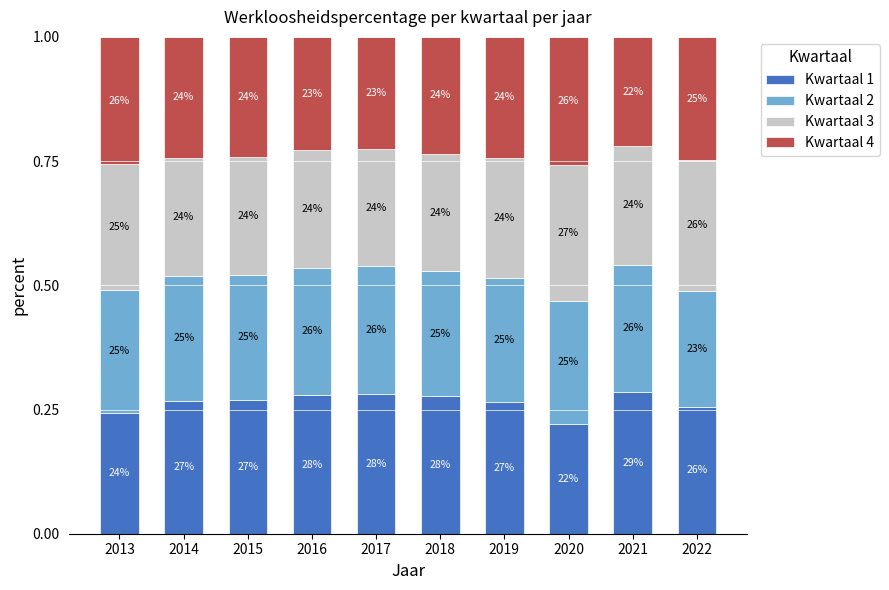

What are all the series names shown in the legend?

Kwartaal 1, Kwartaal 2, Kwartaal 3, Kwartaal 4